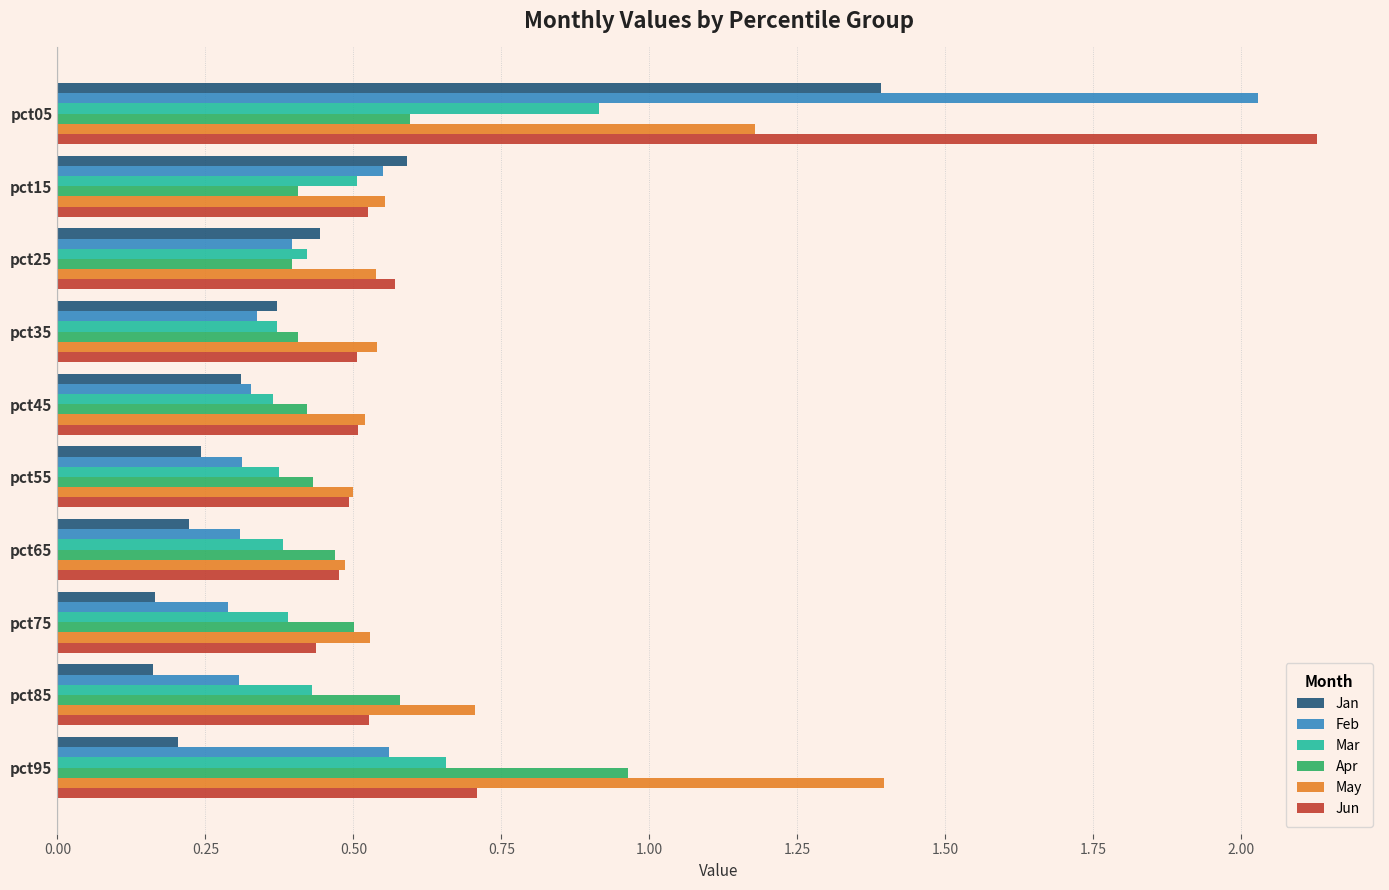

Which category has the highest value in the Jan series?

pct05